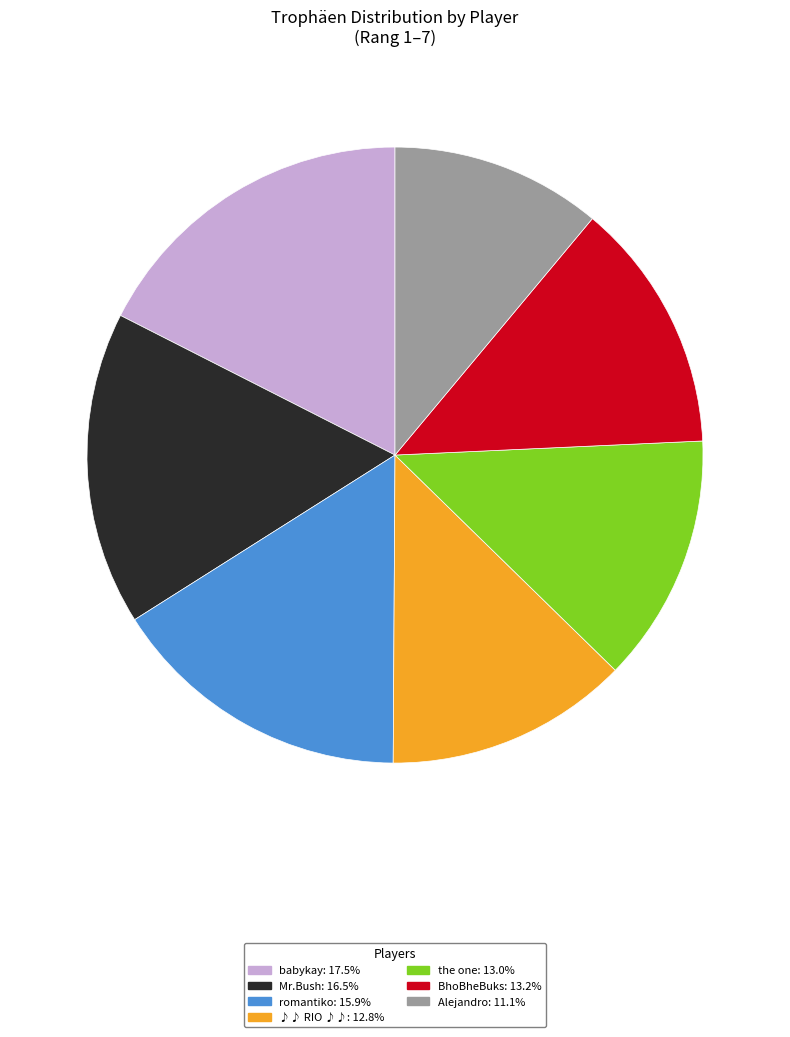

Is the sum of Alejandro: 11.1% and Mr.Bush: 16.5% greater than half?

No